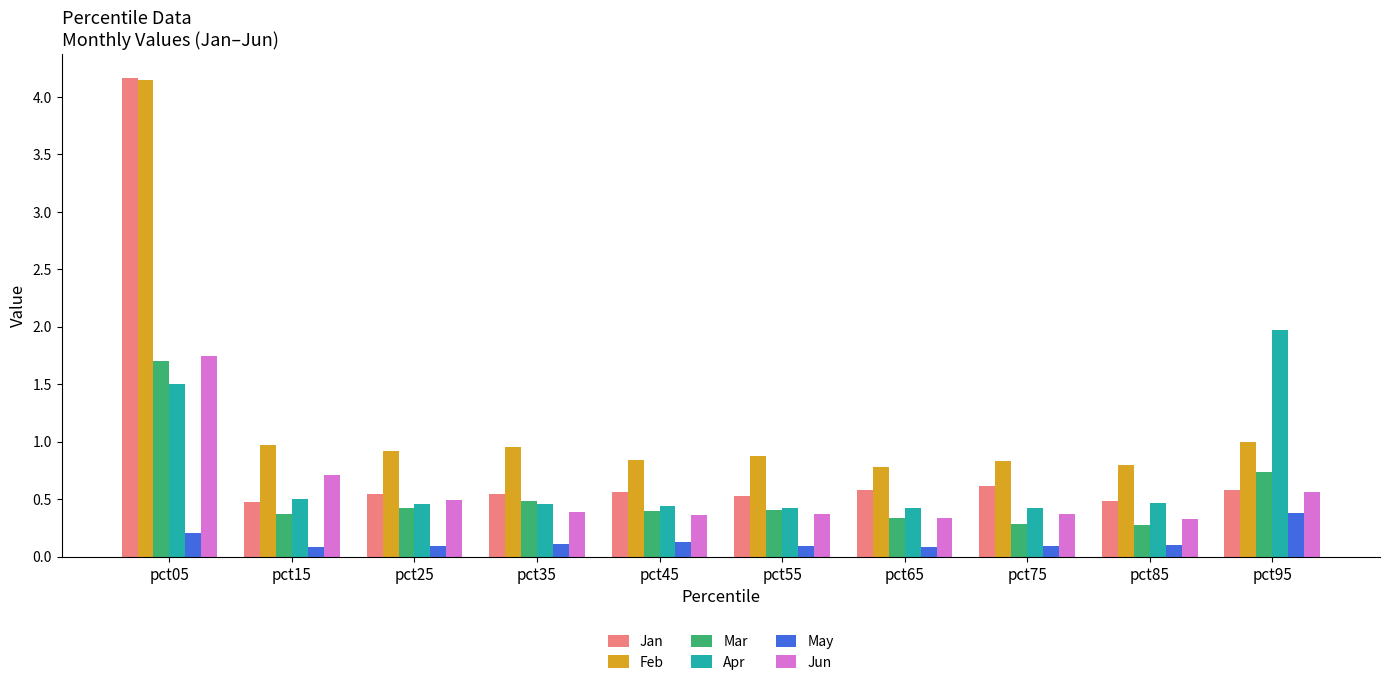

What is the difference between the maximum and minimum values in the Jan series?

3.7